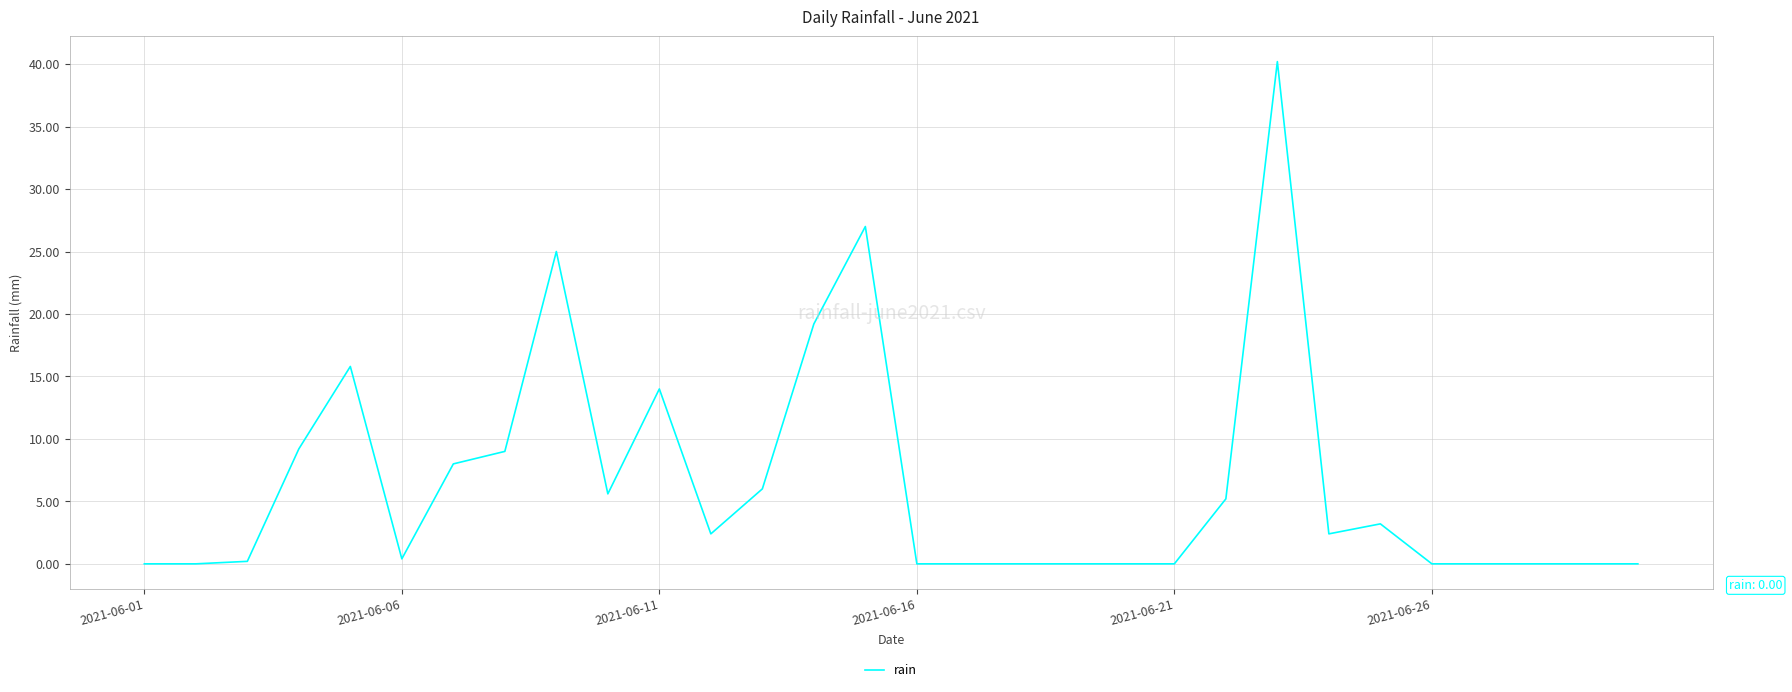

How many distinct data groups are displayed?

1